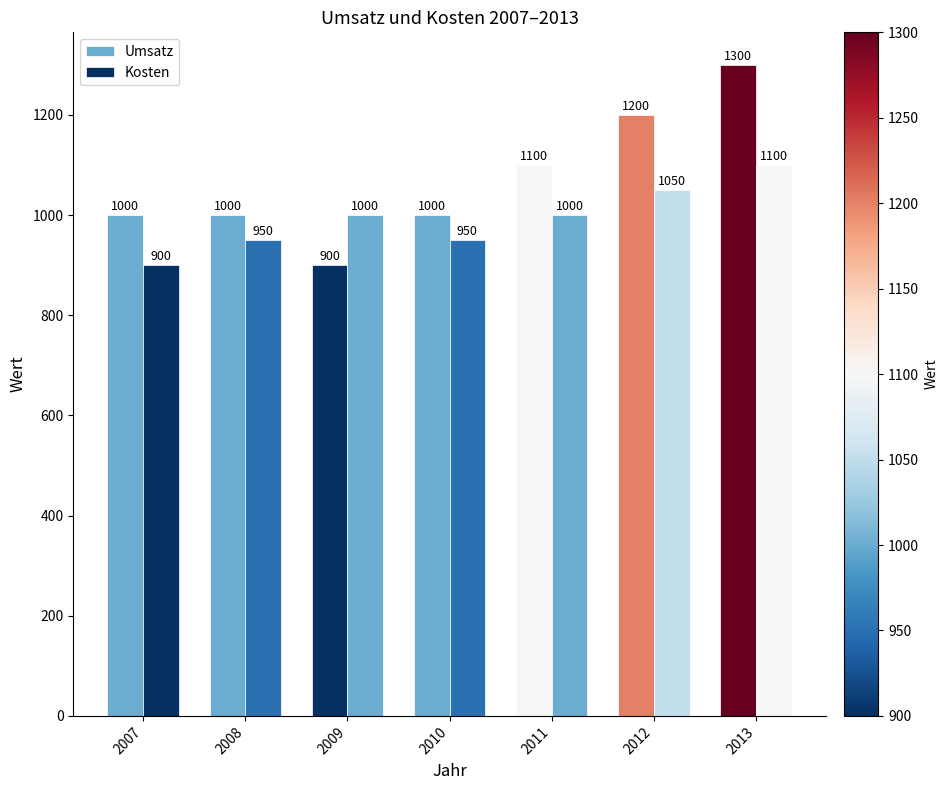

How many categories are shown in the chart?

7